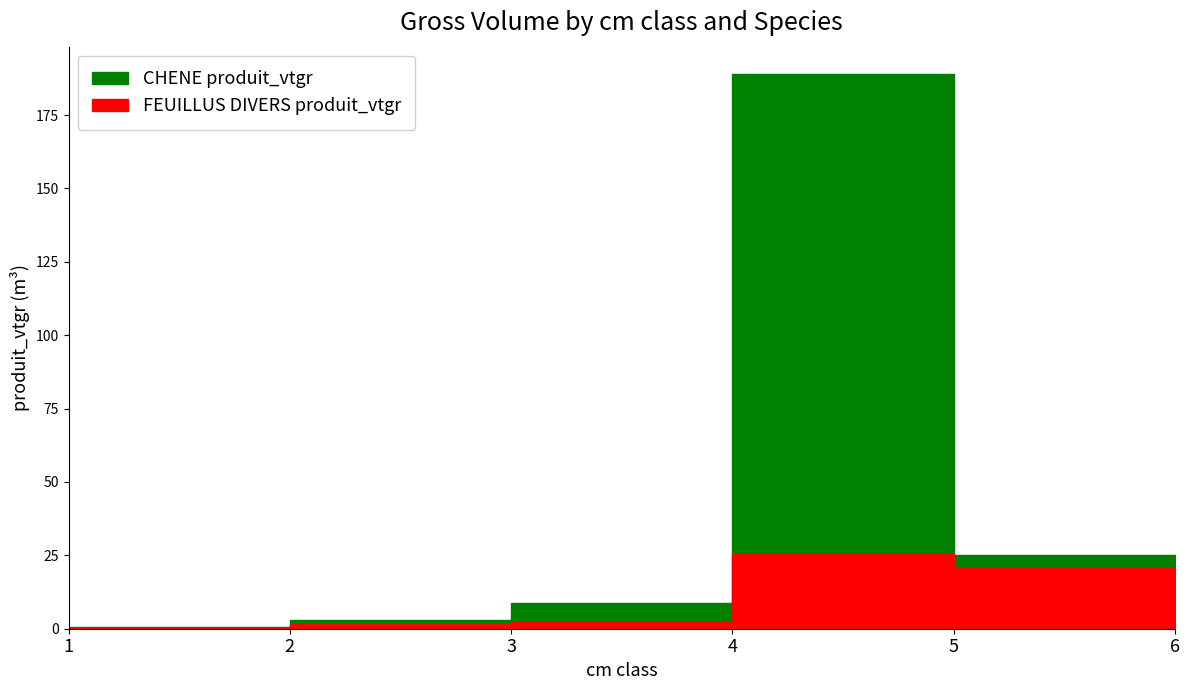

What is the difference between the maximum and second lowest values in the CHENE produit_vtgr series?

185.9